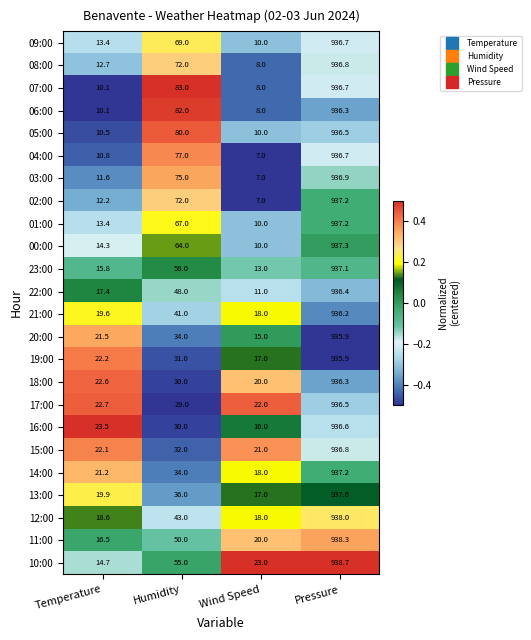

Which category has the highest value across all series?

Pressure